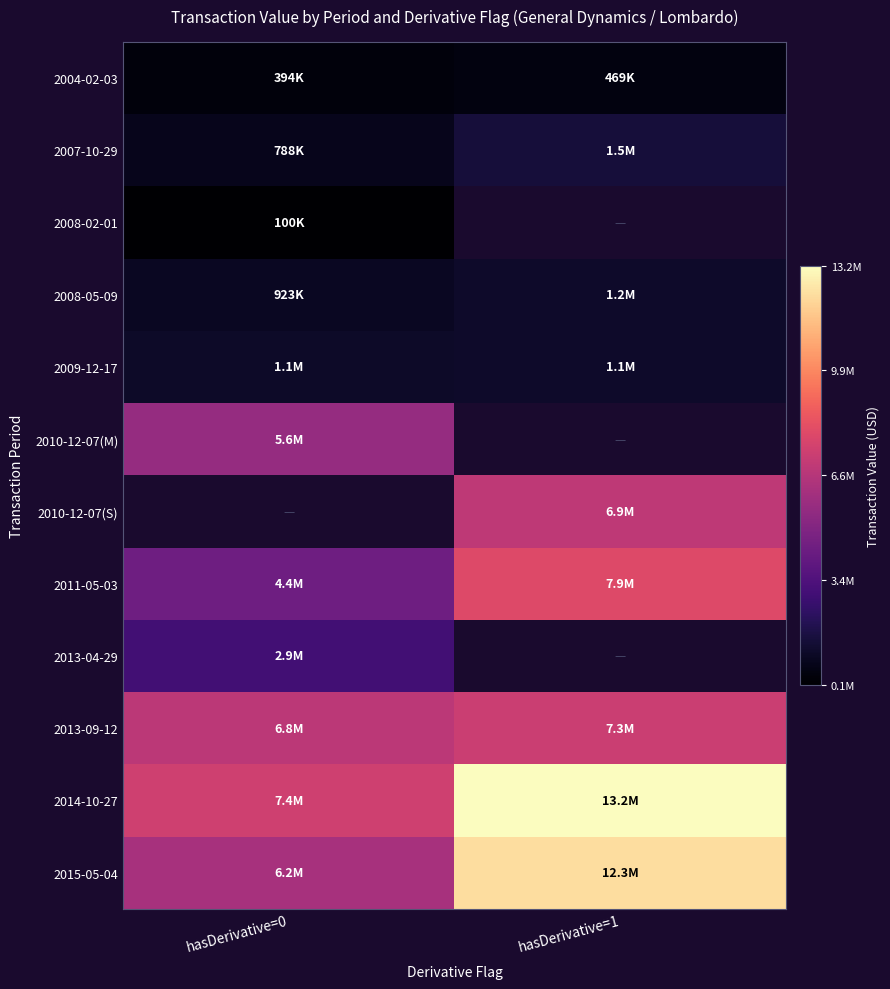

Count the number of data series in this chart.

12